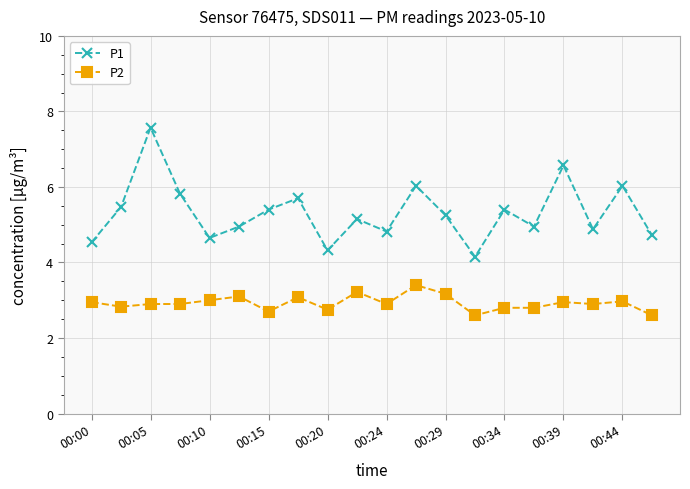

True or false: P1 and P2 cross at least once.

False